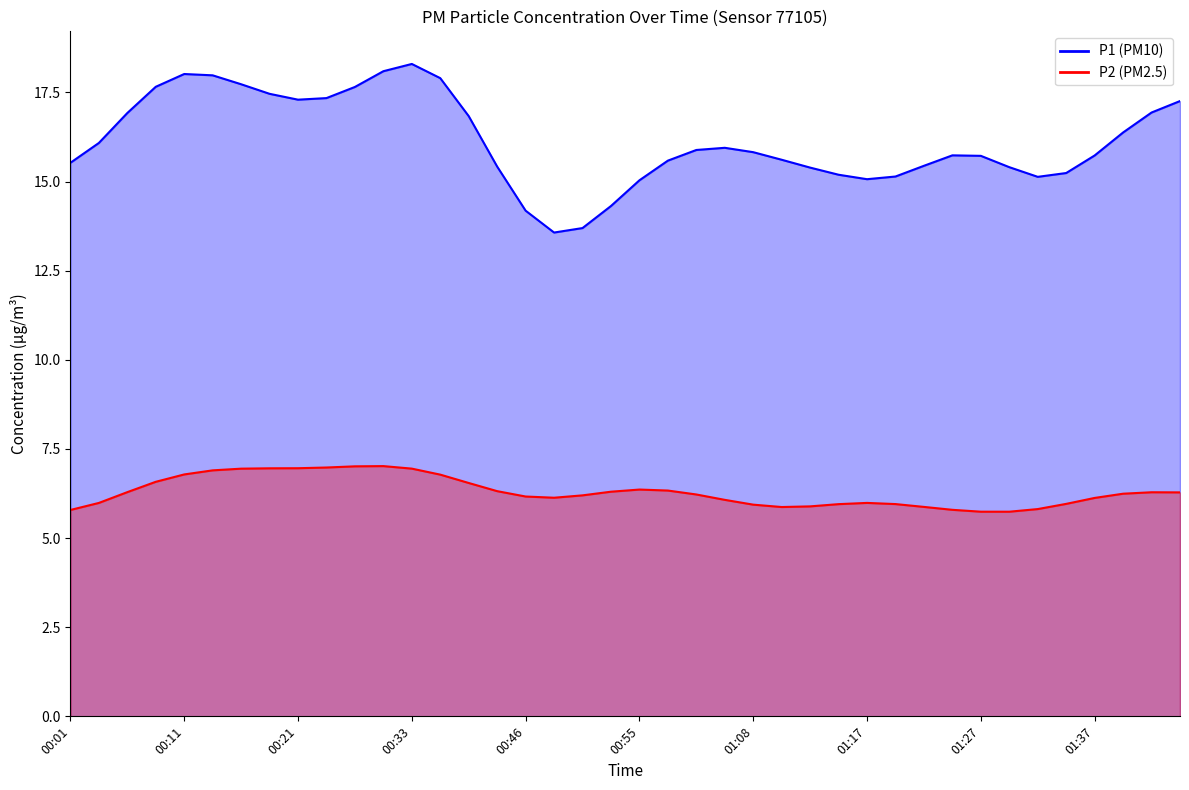

True or false: P1 and P2 cross at least once.

False